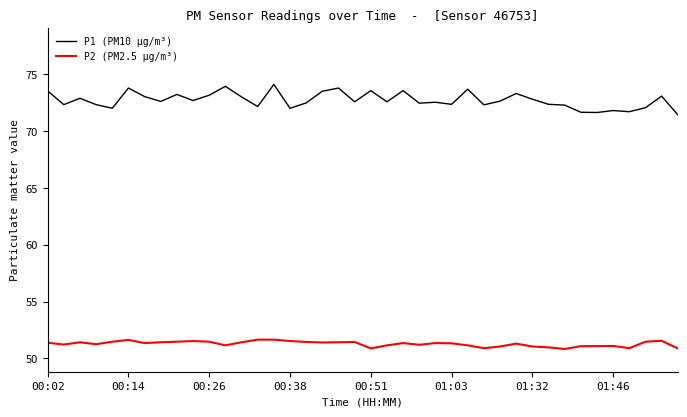

True or false: P2 (PM2.5 µg/m³) has more than 1 interior local peaks.

True